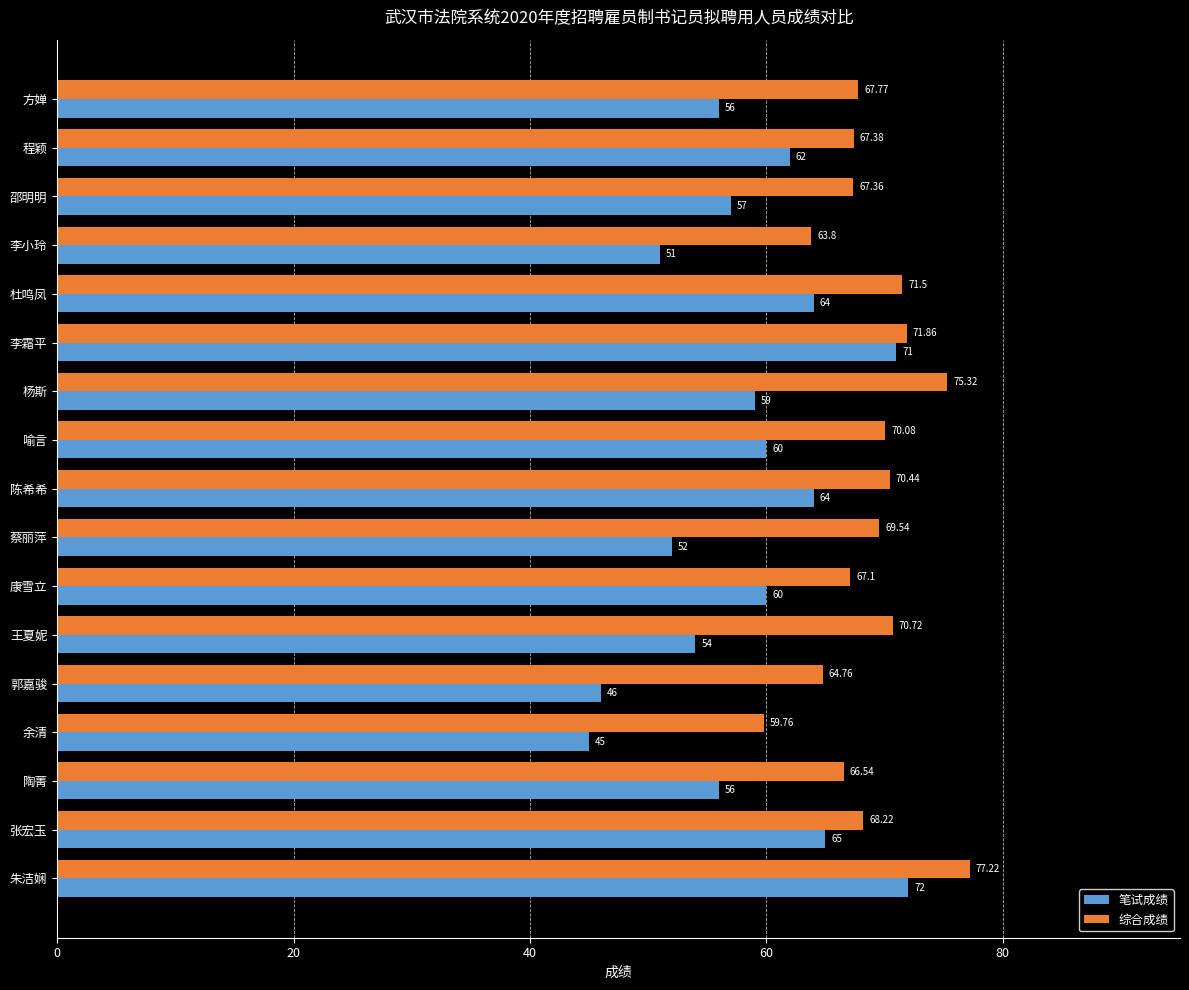

What is the sum of the 笔试成绩 values at 杨斯 and 王夏妮?

113.0